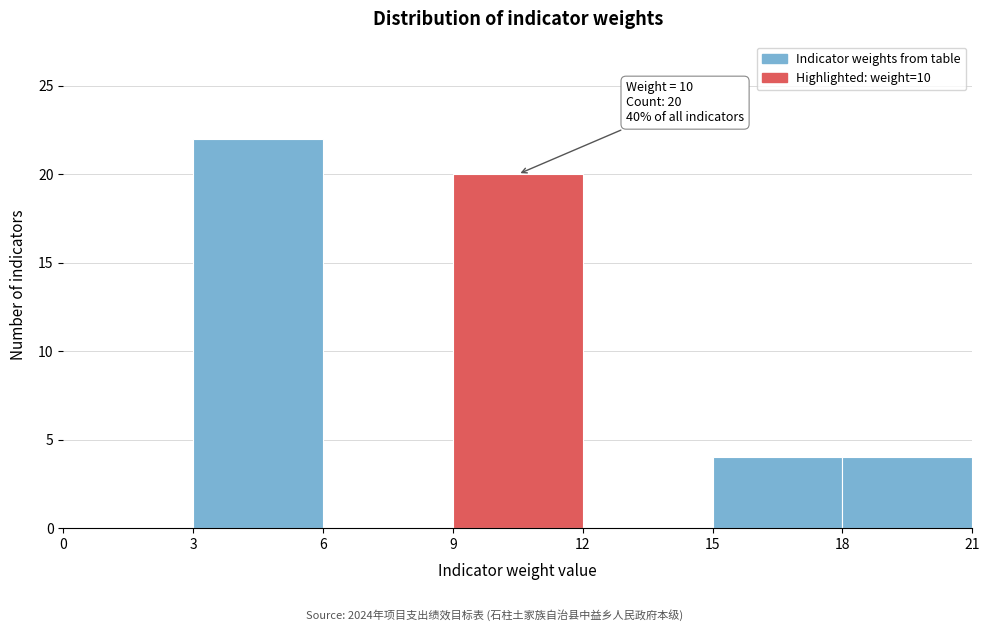

Which range on the x-axis has the tallest bar?

3 to 6